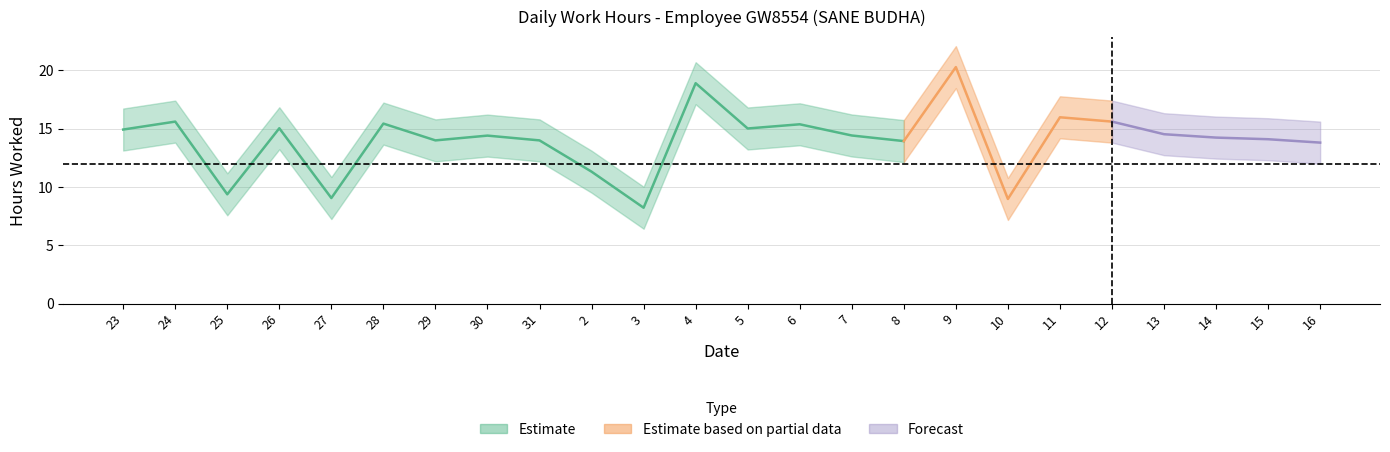

Where is the first local maximum?

24